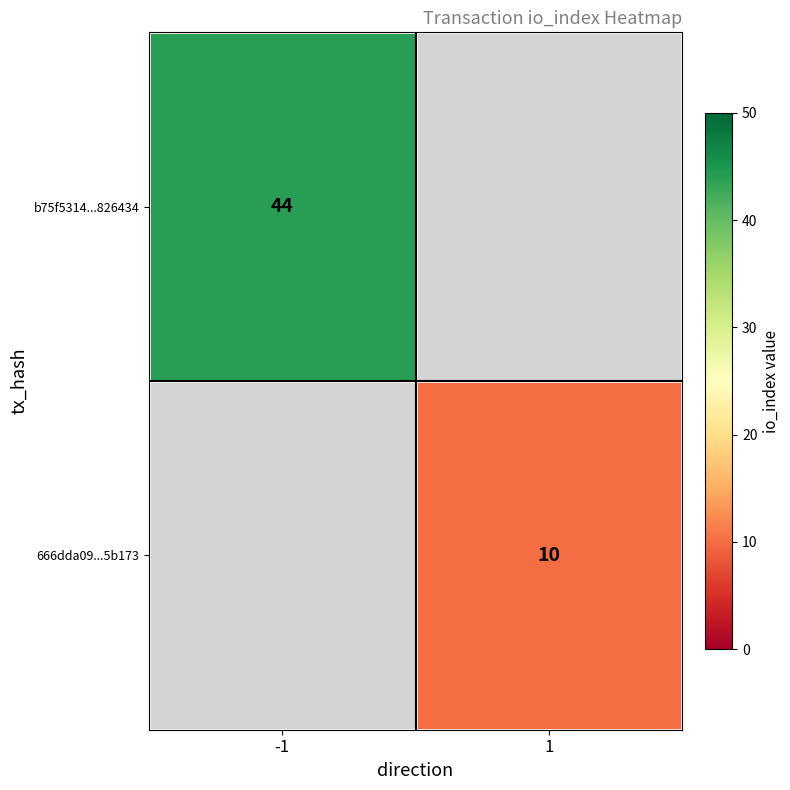

The value of 666dda09...5b173 at 1 is 4. True or false?

False